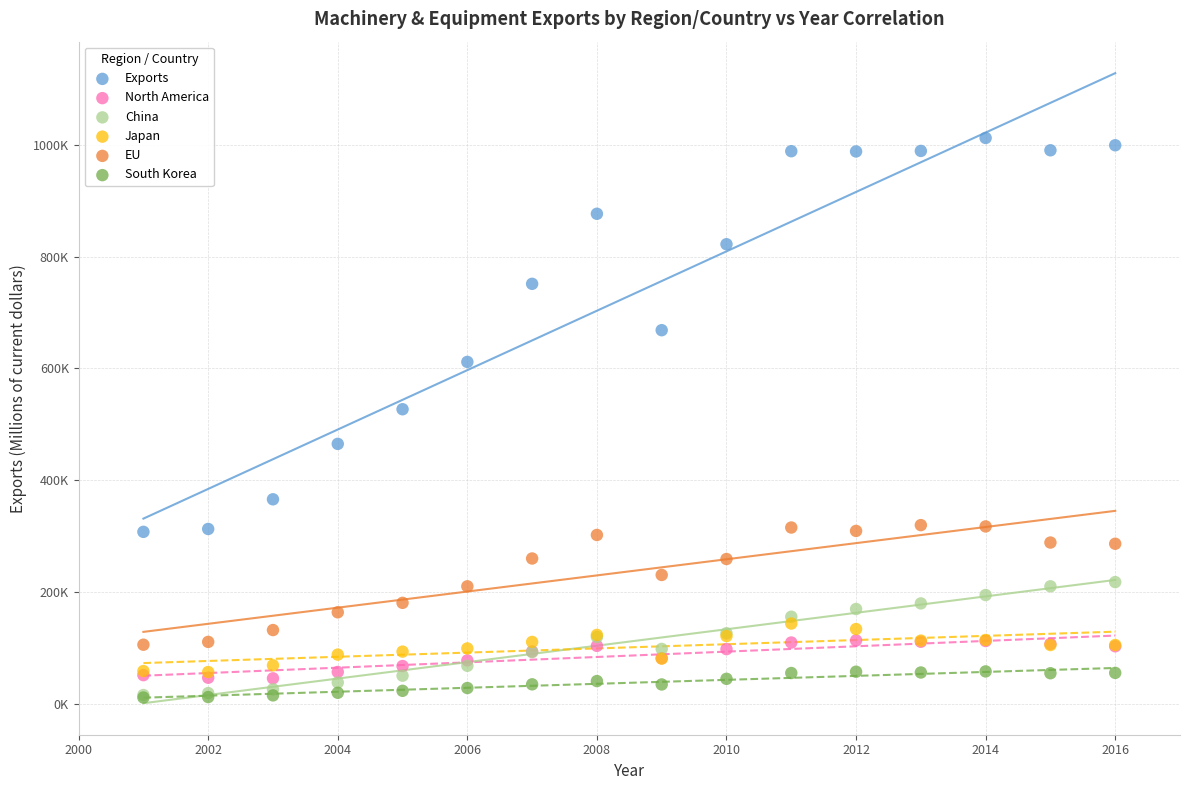

What are all the series names shown in the legend?

Exports, North America, China, Japan, EU, South Korea